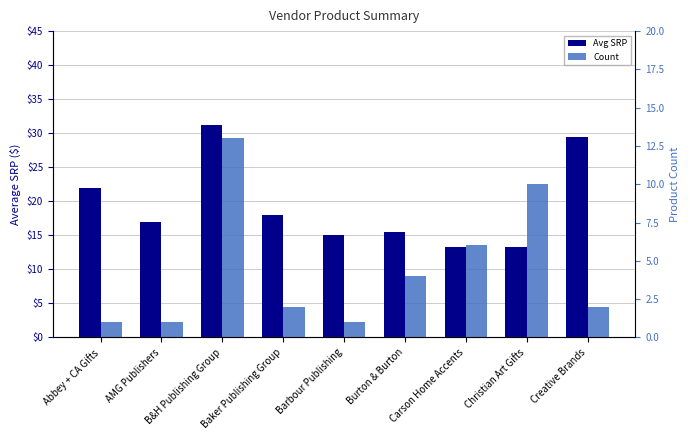

At which label does Count first exceed 2?

B&H Publishing Group